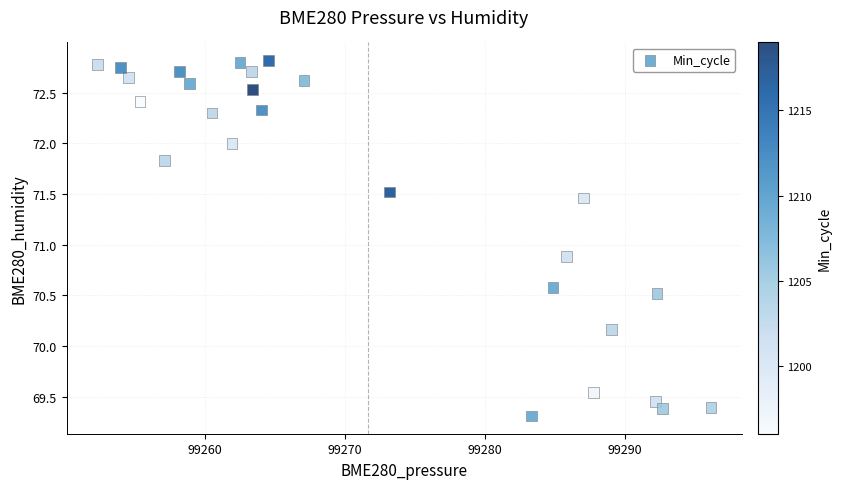

What Y value in the scatter plot is closest to 71?

70.9